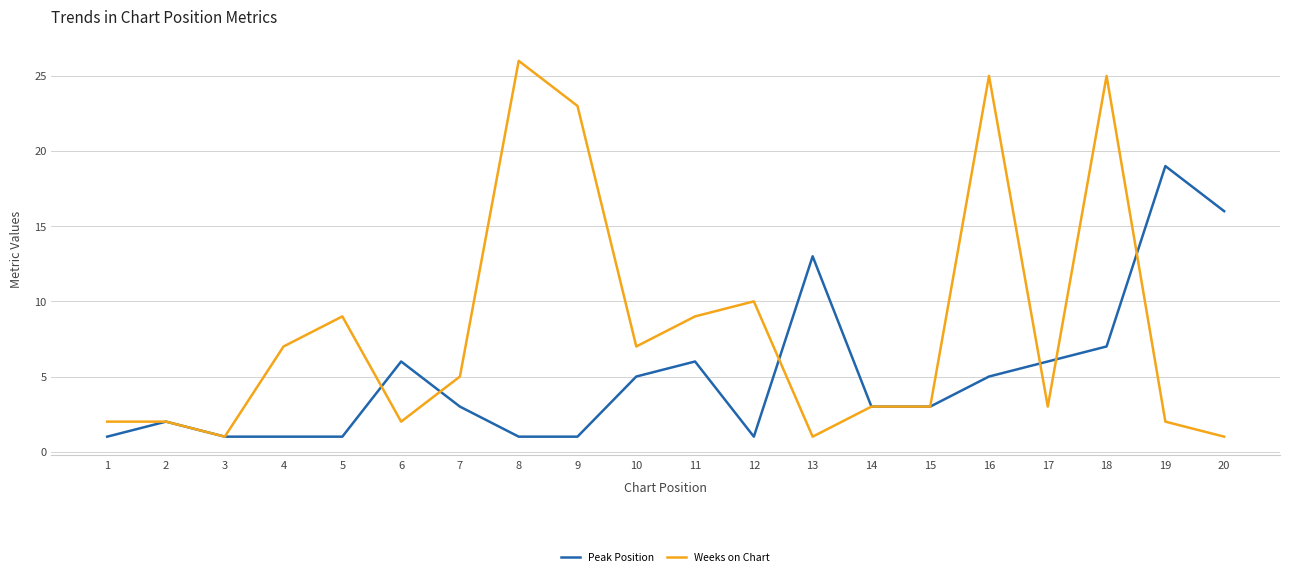

What is the approximate value of Peak Position at 15?

3